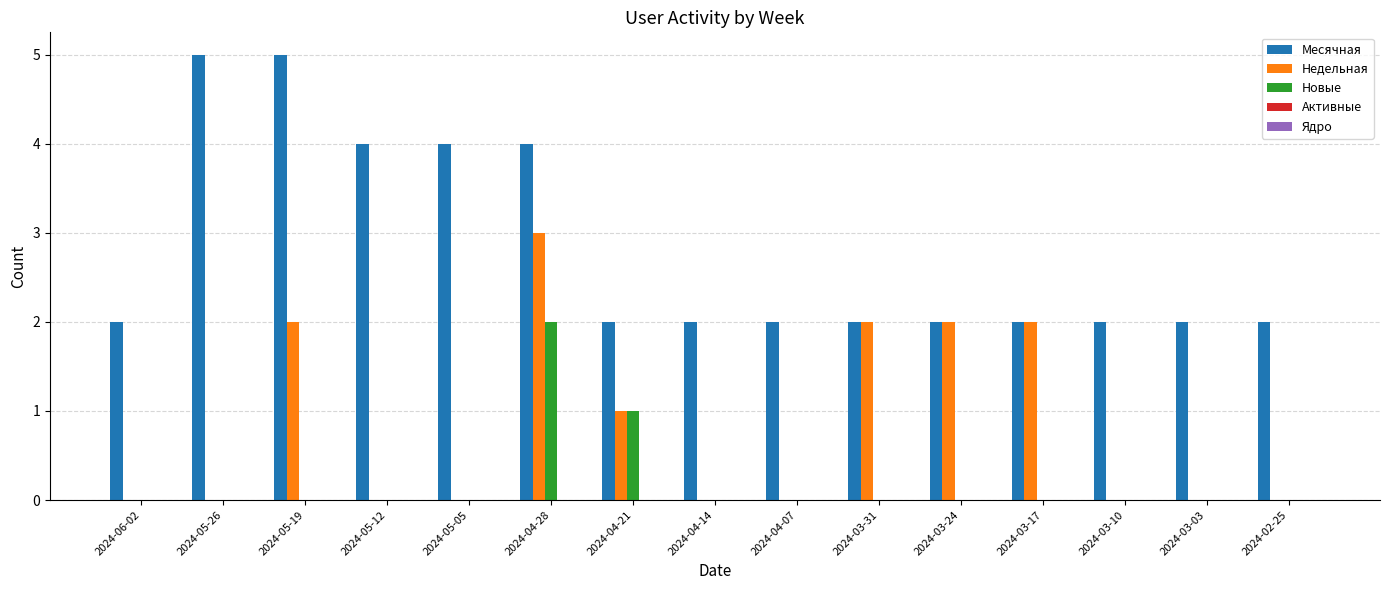

Which series changed the most between 2024-05-12 and 2024-03-10?

Месячная